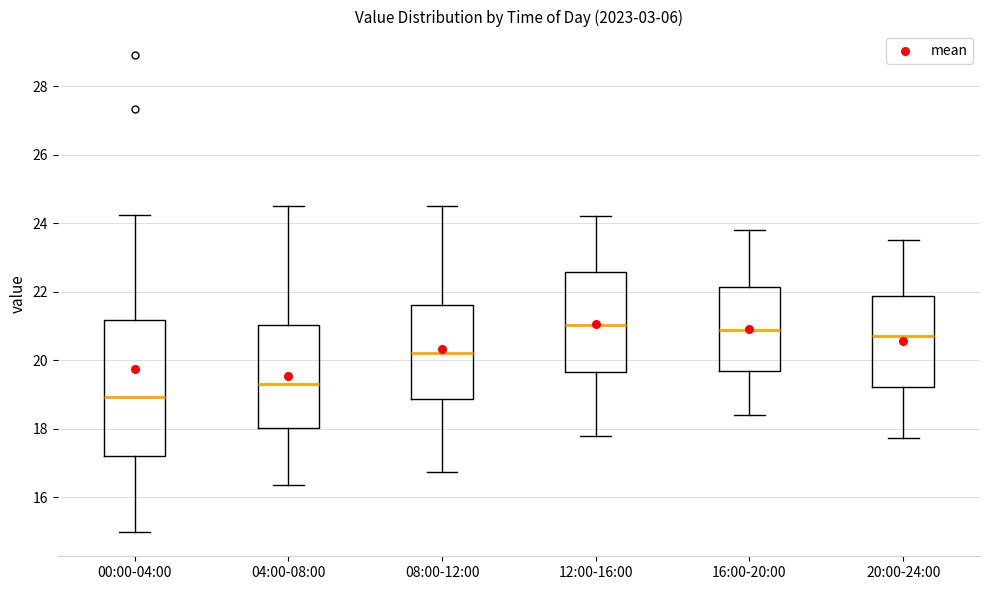

Where does the median line of the box for 04:00-08:00 sit on the y-axis? The values are not printed on the chart, so give them approximately, as read against the axis.

19.4